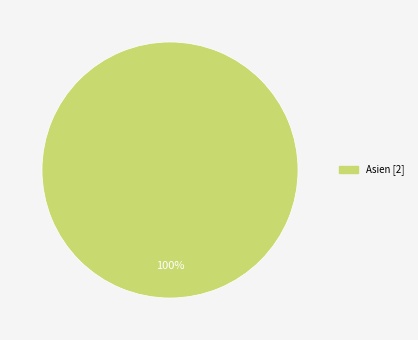

Is there a majority slice in this chart?

Yes